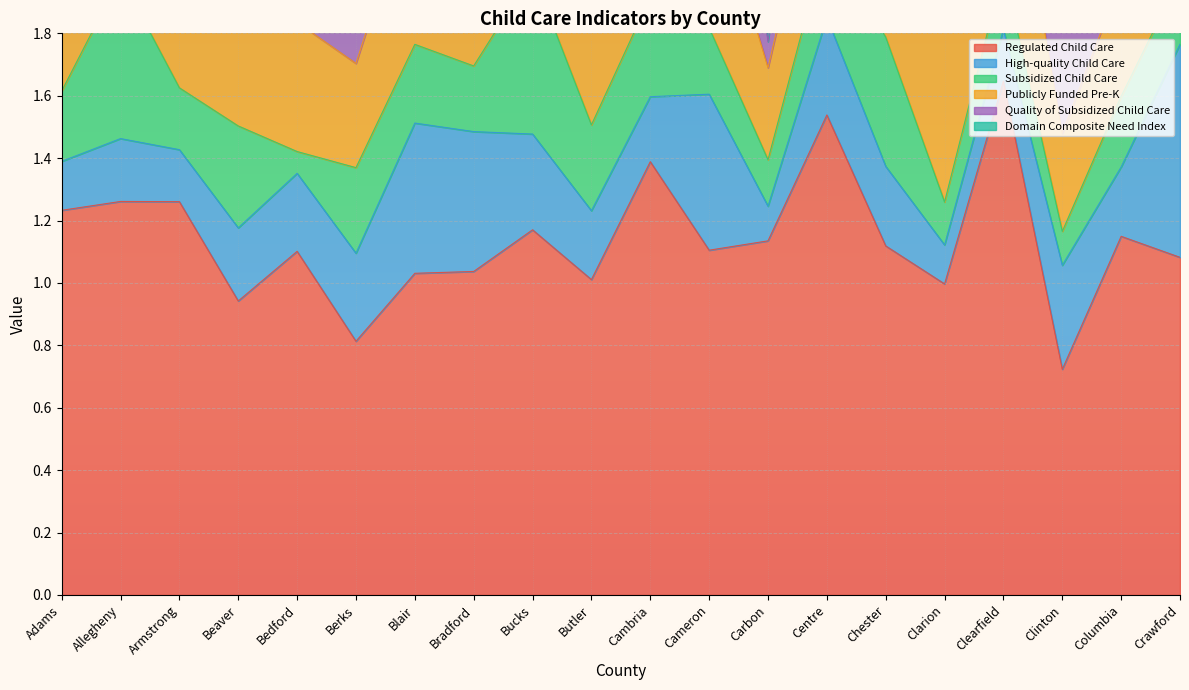

What is the total value across all series at Allegheny?

2.8